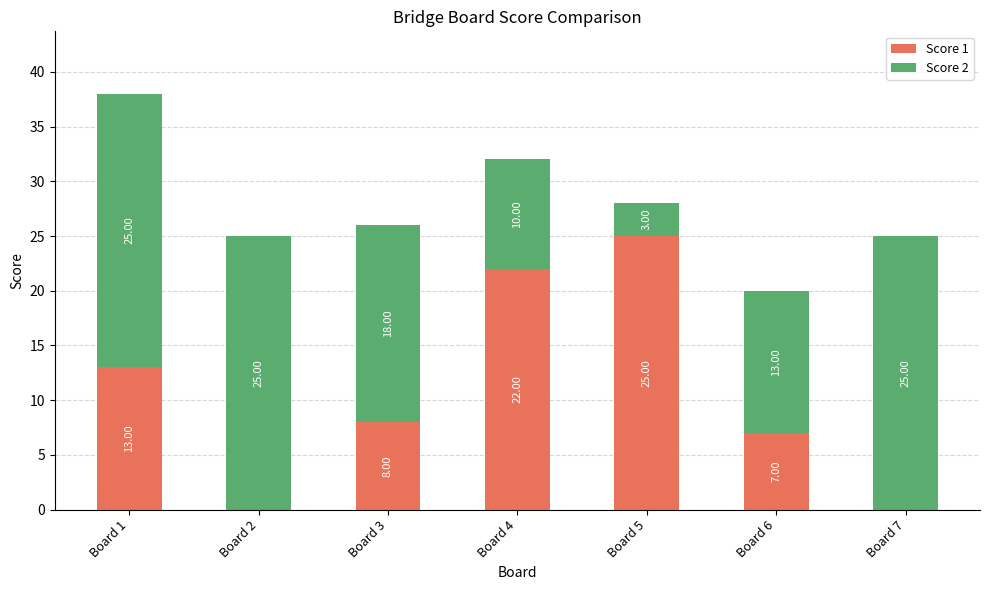

Does the chart contain stacked bars?

Yes